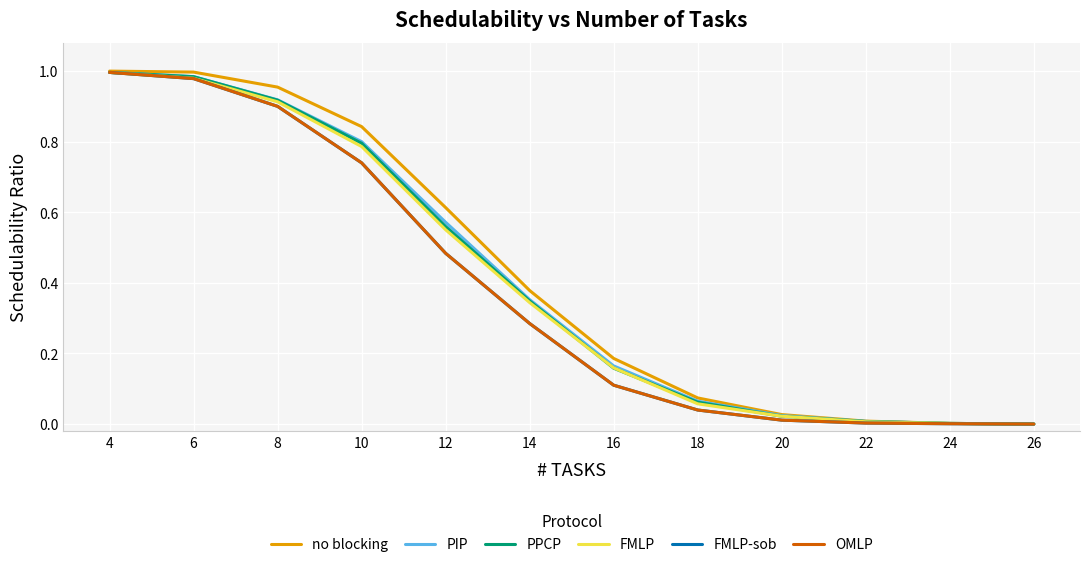

True or false: PIP and OMLP intersect in this chart.

False